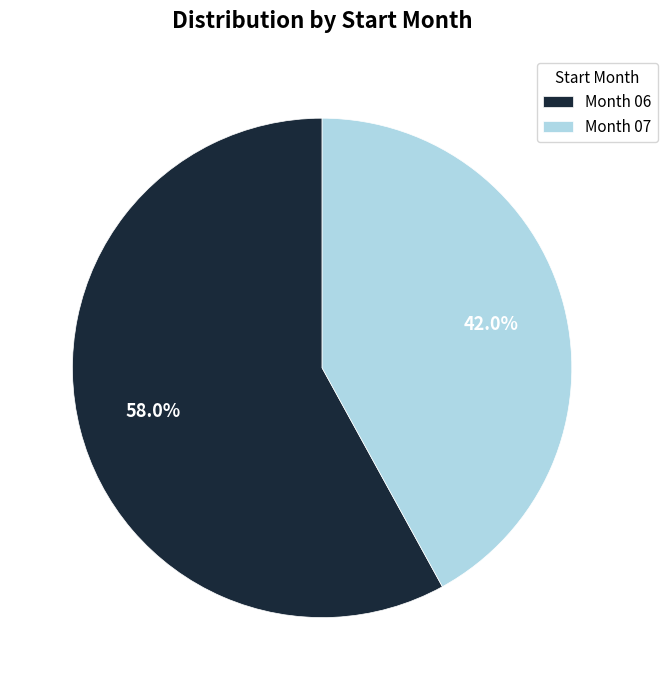

What percentage do Month 07 and Month 06 together represent?

100.0%